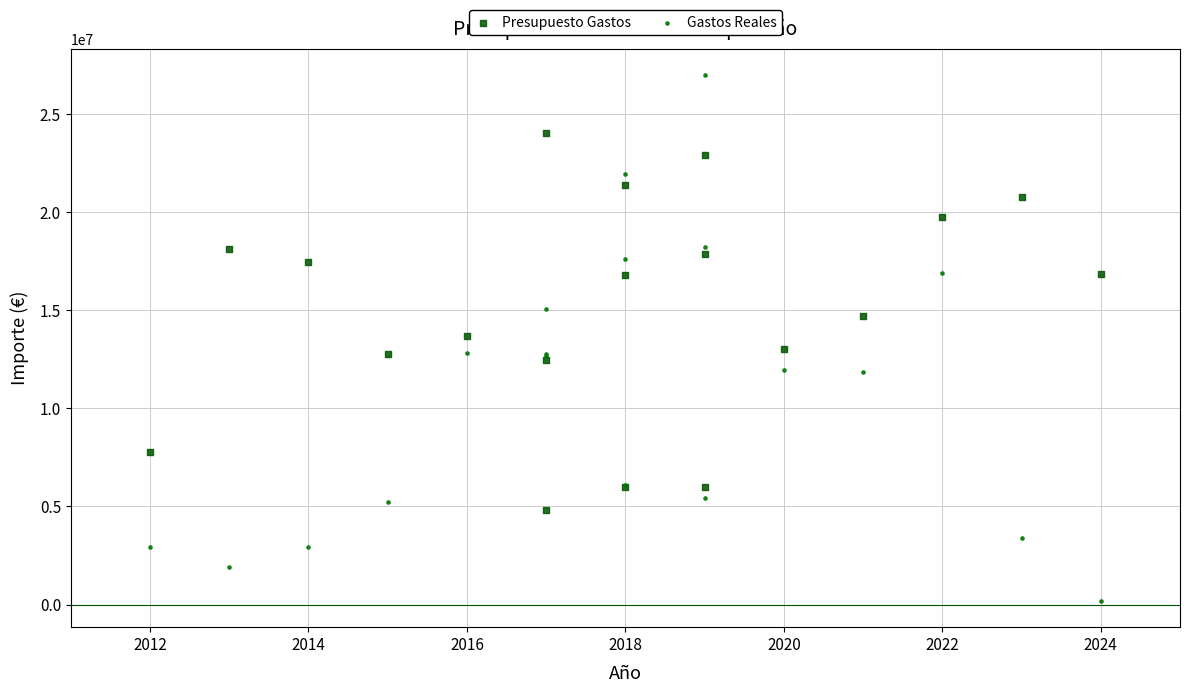

What are all the series names shown in the legend?

Presupuesto Gastos, Gastos Reales